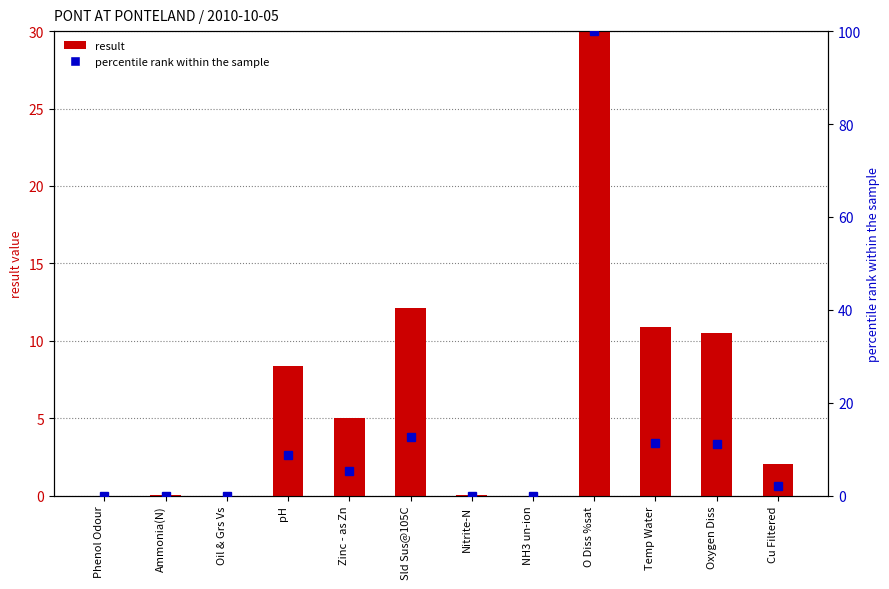

Reading left to right, what are all the values shown in this chart?

result: 0.0	0.0	0.0	8.4	5.0	12.1	0.0	0.0	95.1	10.9	10.5	2.0
percentile rank within the sample: 0.0	0.0	0.0	8.8	5.3	12.7	0.0	0.0	100.0	11.5	11.0	2.1